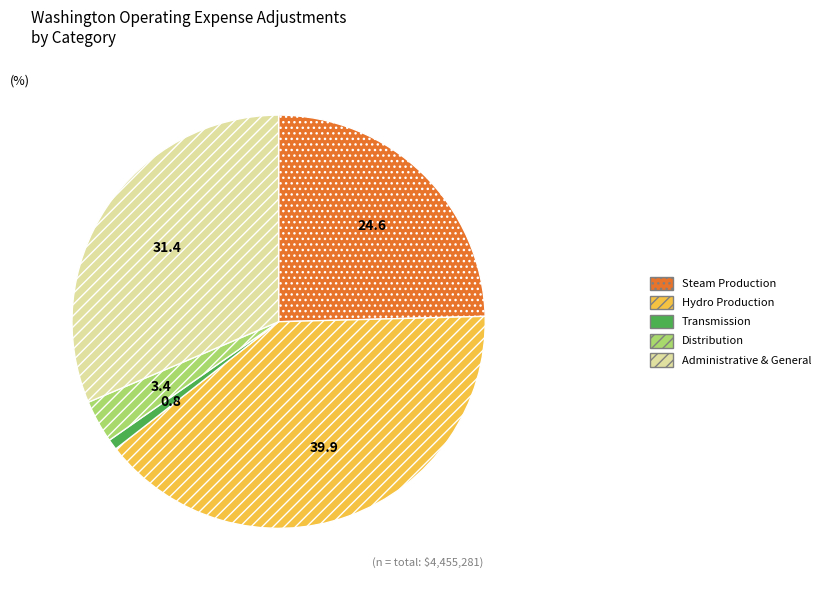

Rank the categories by value from lowest to highest.

Transmission, Distribution, Steam Production, Administrative & General, Hydro Production